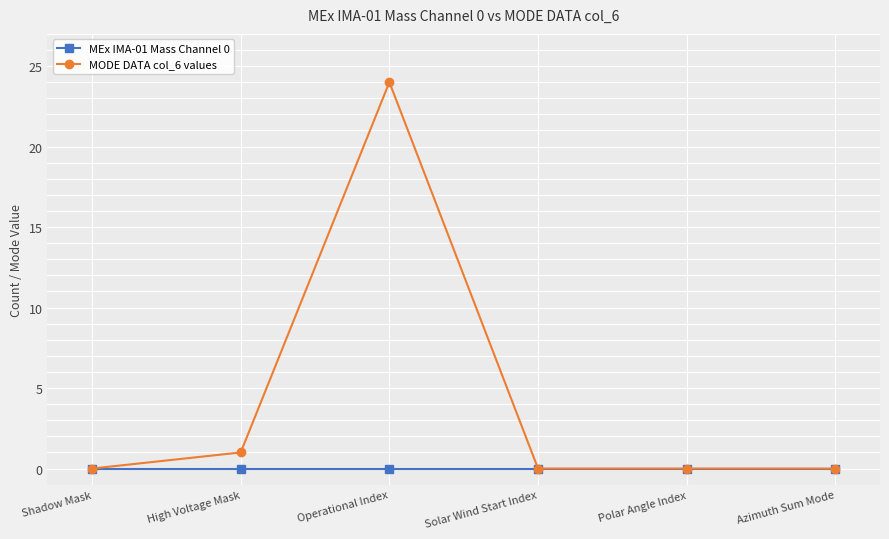

Between Shadow Mask and Operational Index, which series saw the biggest shift?

MODE DATA col_6 values